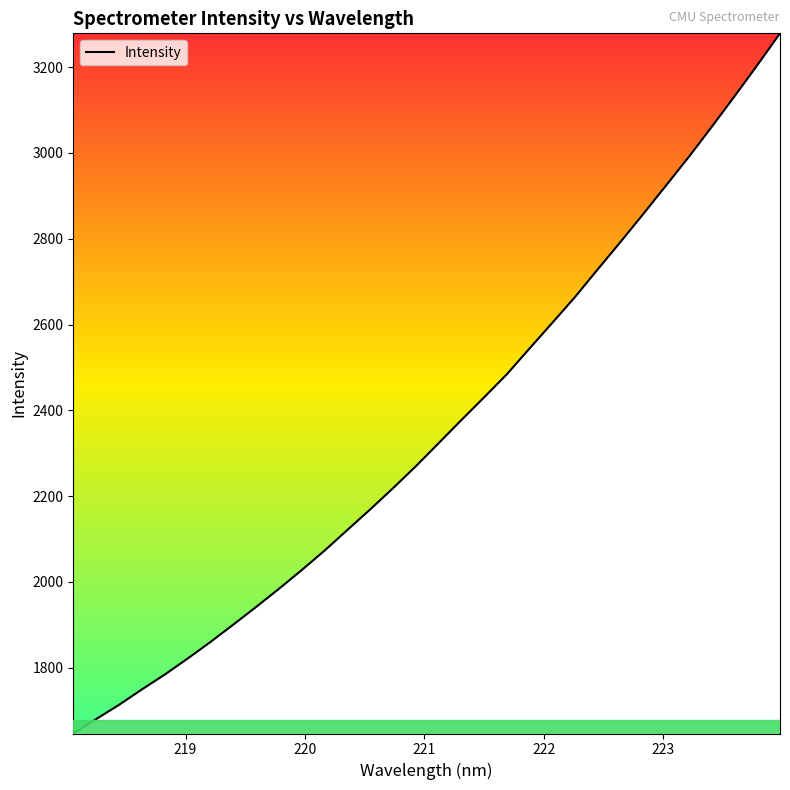

What is the difference between the maximum and minimum values?

1632.0